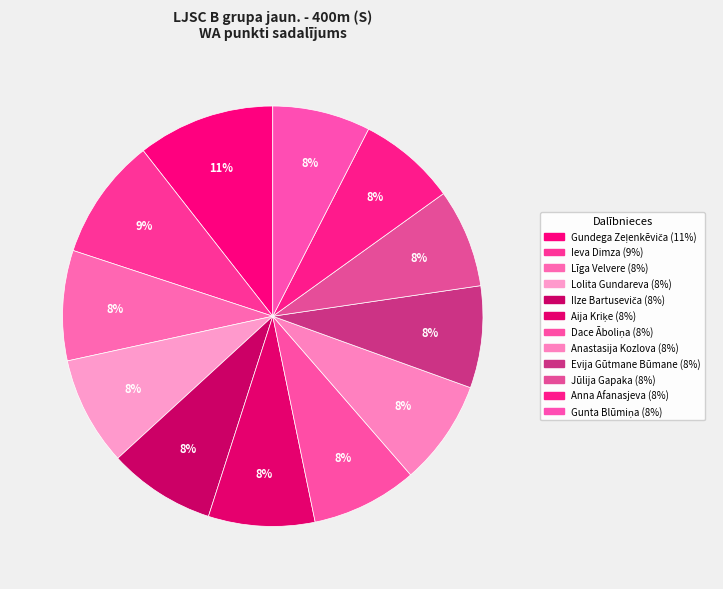

Does any single category account for the majority?

No